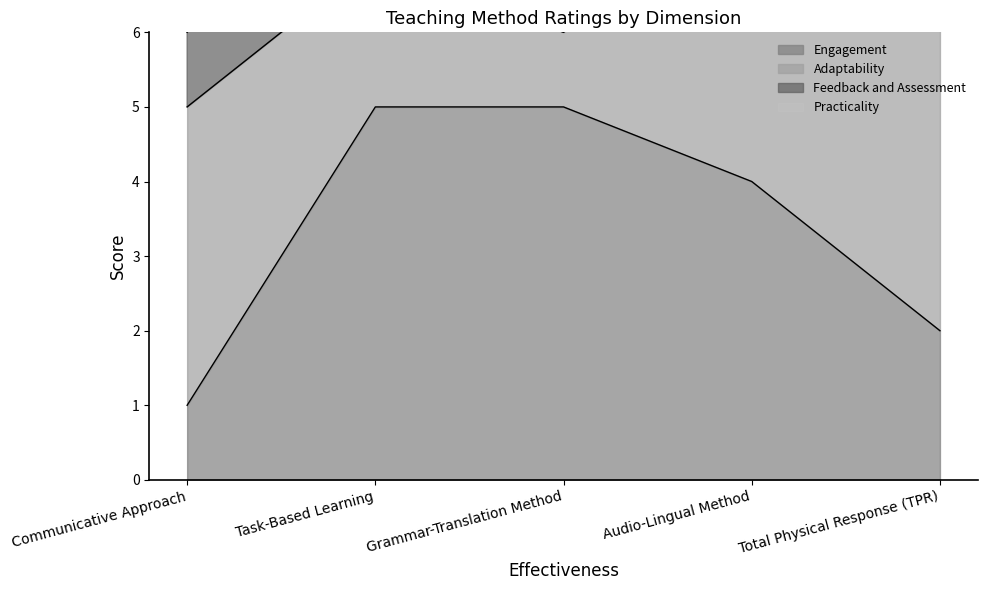

Which category has the highest value across all series?

Audio-Lingual Method